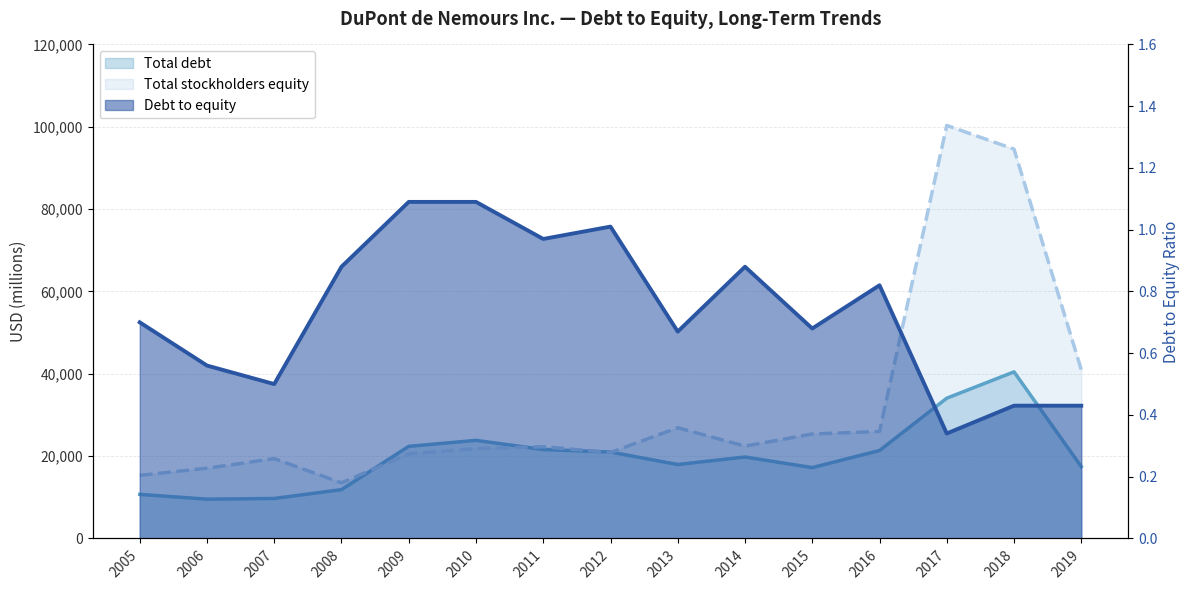

Which label corresponds to the largest value in the chart?

2017